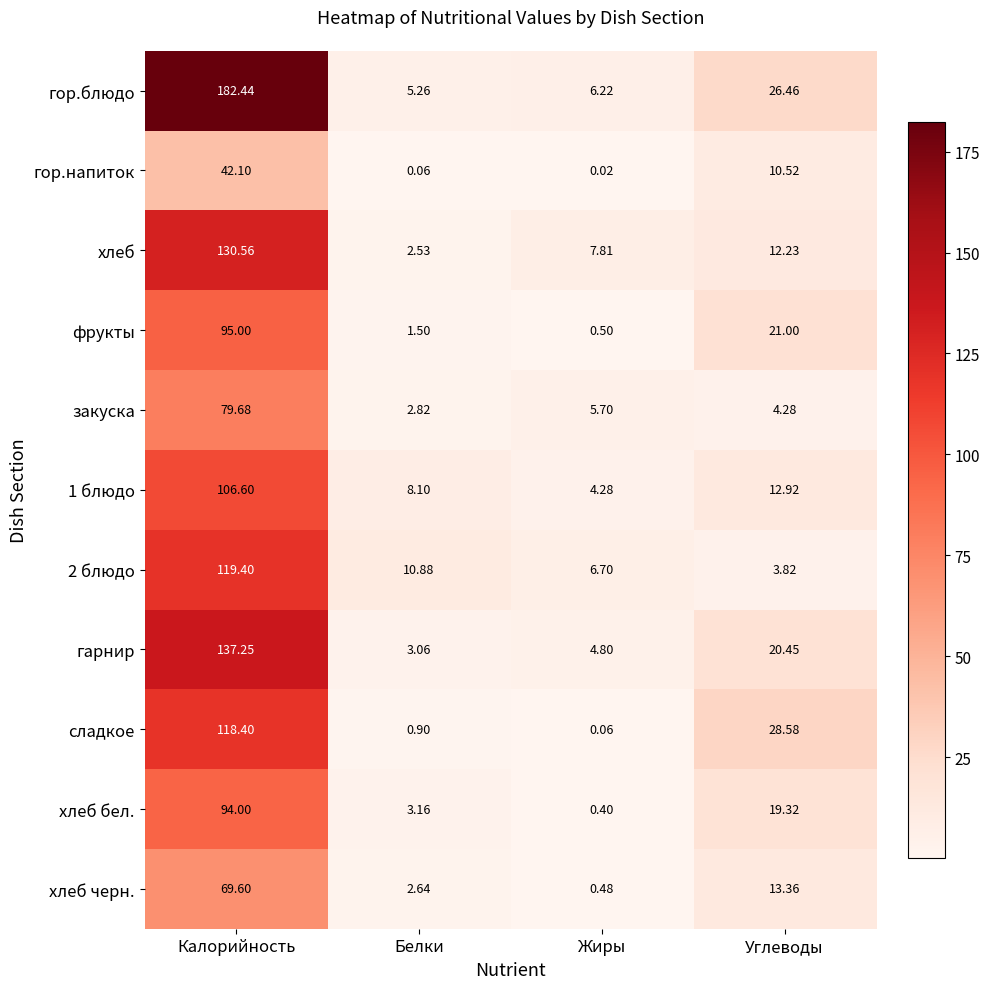

Which label corresponds to the smallest value in the chart?

Жиры